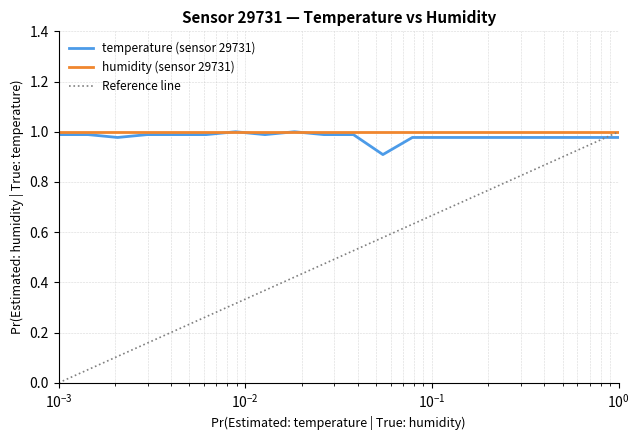

How many lines are shown in the chart?

3